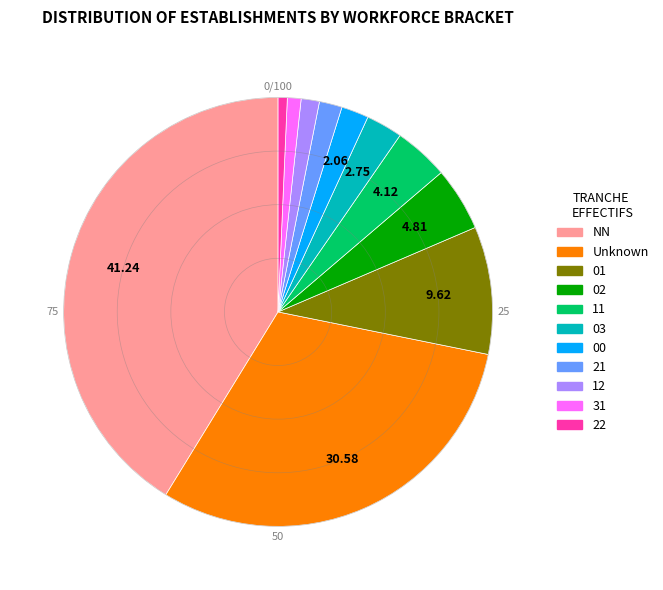

Does any single category account for the majority?

No